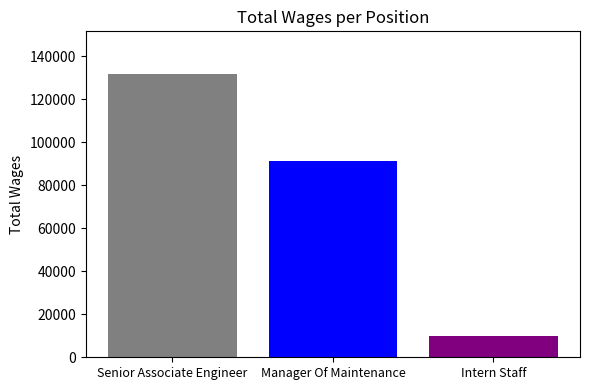

What is the greatest value displayed?

131831